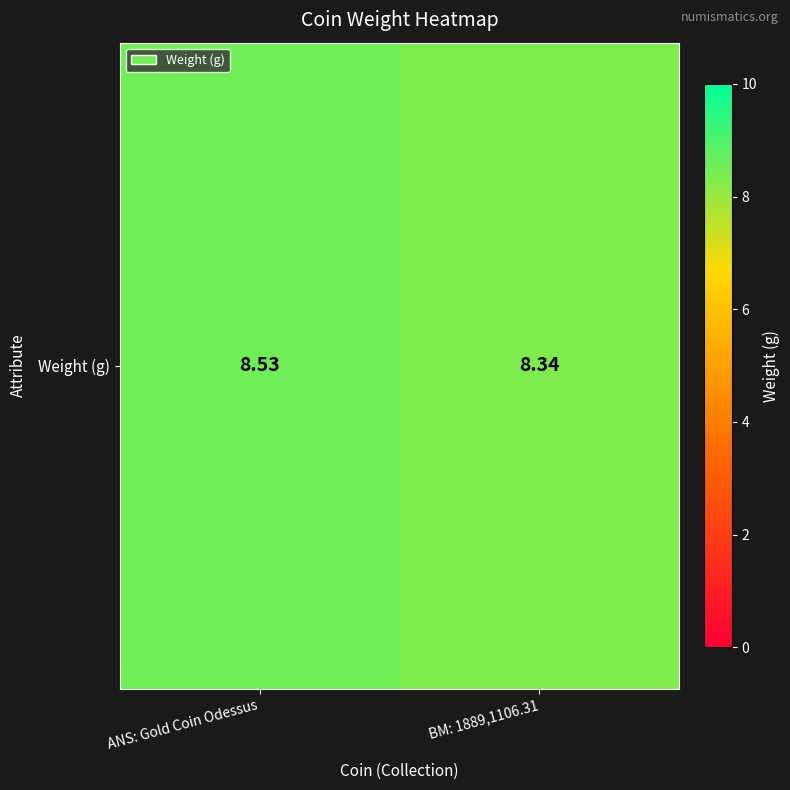

Which category has the lowest value across all series?

BM: 1889,1106.31